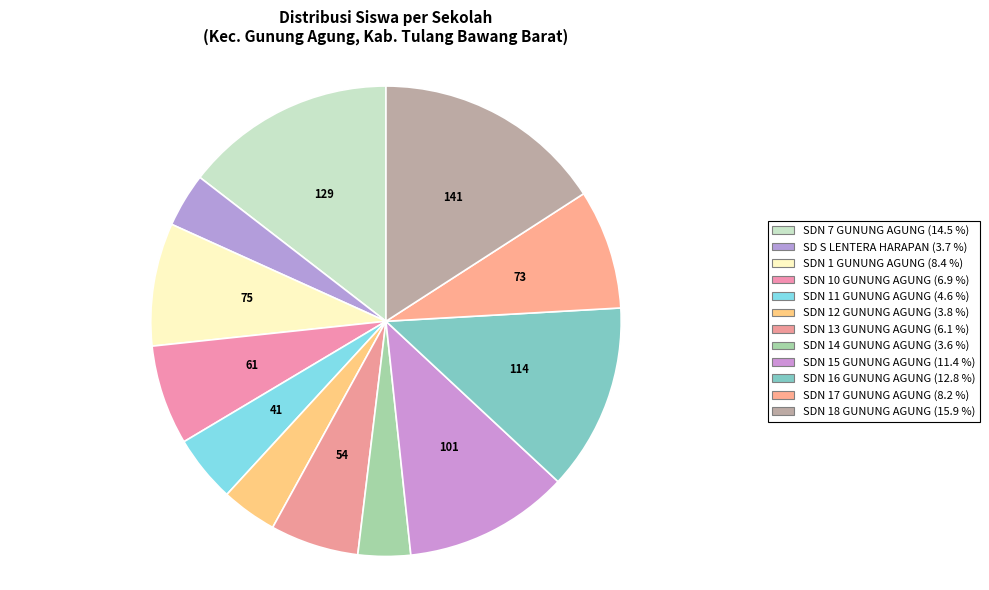

What percentage is the SDN 14 GUNUNG AGUNG slice, to the nearest percent?

4%